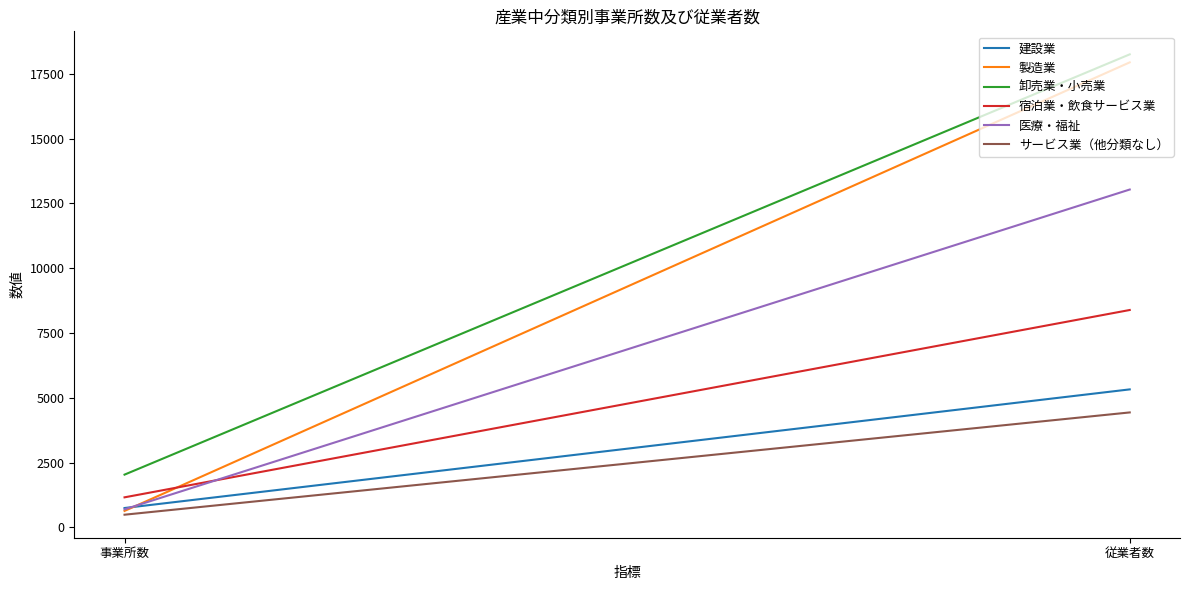

True or false: 製造業 has a value of 24071 at 従業者数.

False